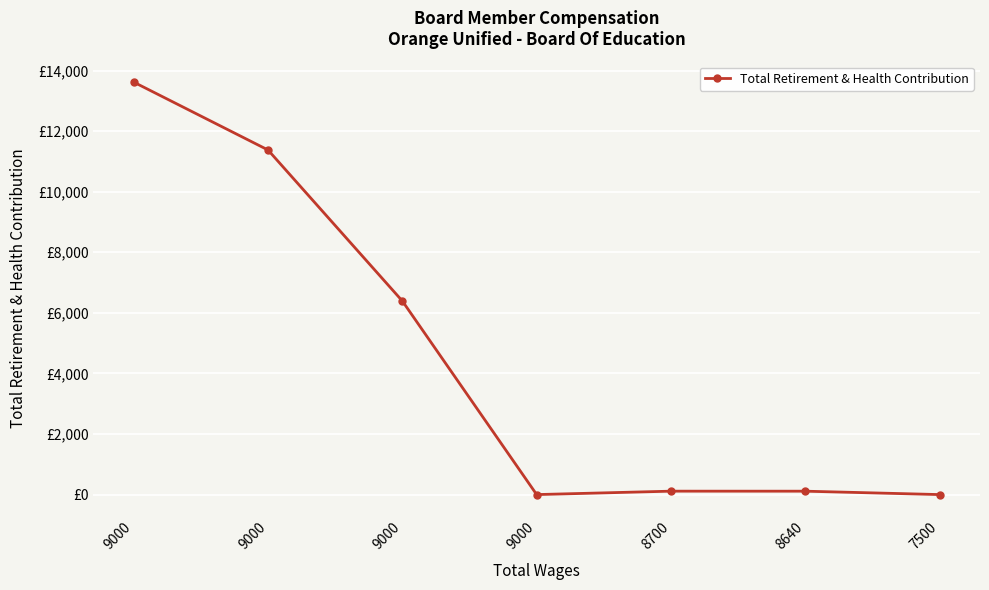

Does the chart have visible grid lines?

Yes